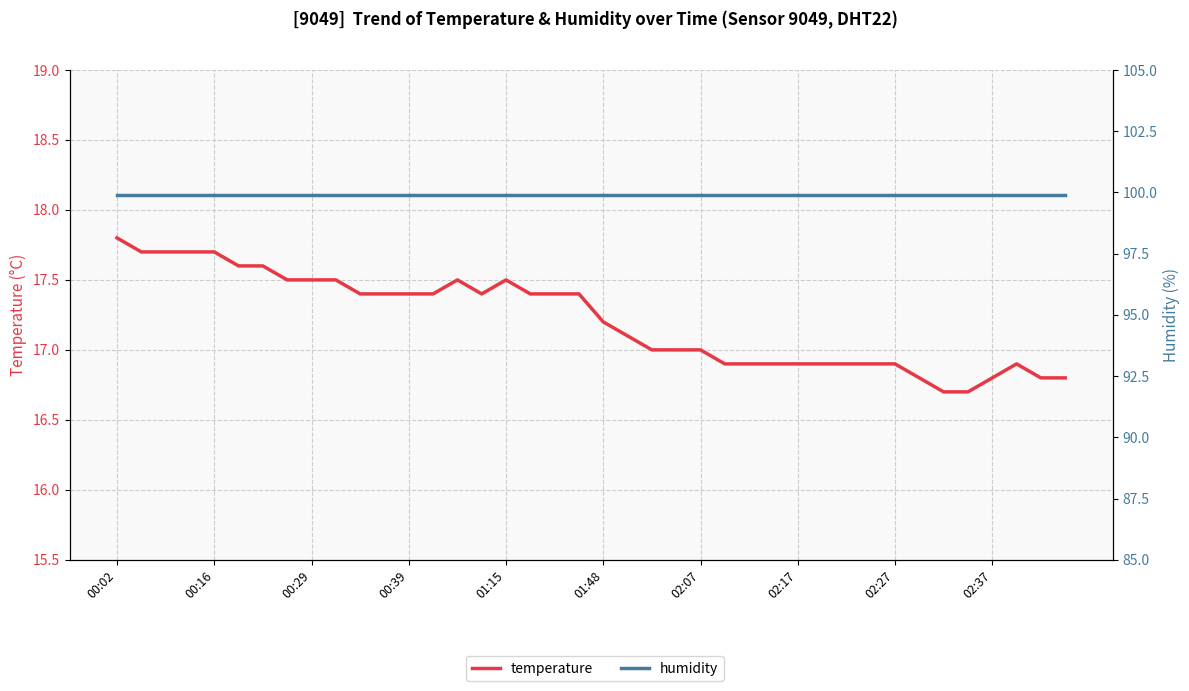

Reading left to right, list all the values displayed in this chart.

temperature: 17.8	17.7	17.7	17.7	17.7	17.6	17.6	17.5	17.5	17.5	17.4	17.4	17.4	17.4	17.5	17.4	17.5	17.4	17.4	17.4	17.2	17.1	17.0	17.0	17.0	16.9	16.9	16.9	16.9	16.9	16.9	16.9	16.9	16.8	16.7	16.7	16.8	16.9	16.8	16.8
humidity: 99.9	99.9	99.9	99.9	99.9	99.9	99.9	99.9	99.9	99.9	99.9	99.9	99.9	99.9	99.9	99.9	99.9	99.9	99.9	99.9	99.9	99.9	99.9	99.9	99.9	99.9	99.9	99.9	99.9	99.9	99.9	99.9	99.9	99.9	99.9	99.9	99.9	99.9	99.9	99.9